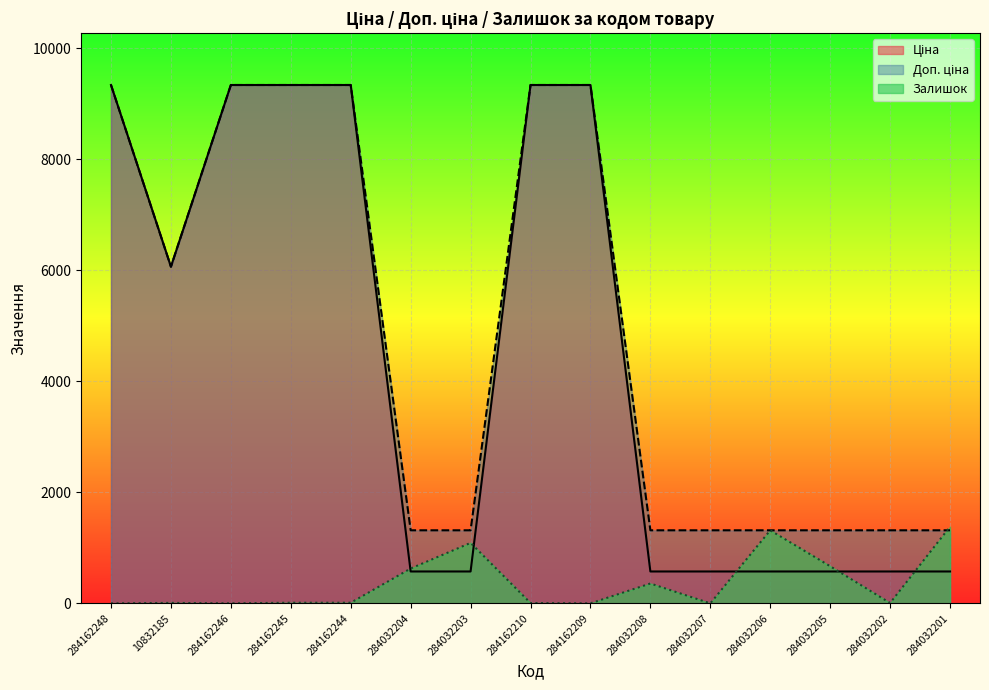

What is the total value across all series at 284162209?

18683.9